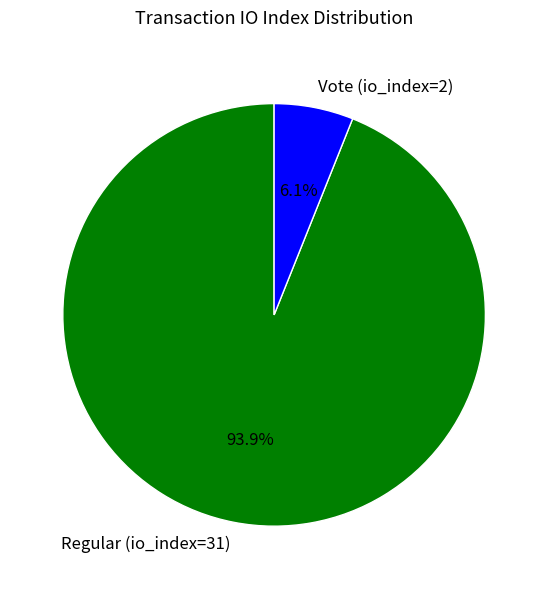

Does Vote (io_index=2) account for over 50% of the chart?

No